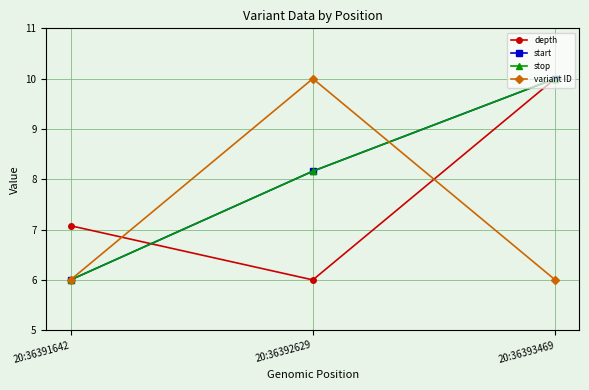

Reading left to right, transcribe all the data shown in this chart.

depth: 20:36391642=7.1	20:36392629=6.0	20:36393469=10.0
start: 20:36391642=6.0	20:36392629=8.2	20:36393469=10.0
stop: 20:36391642=6.0	20:36392629=8.2	20:36393469=10.0
variant ID: 20:36391642=6.0	20:36392629=10.0	20:36393469=6.0